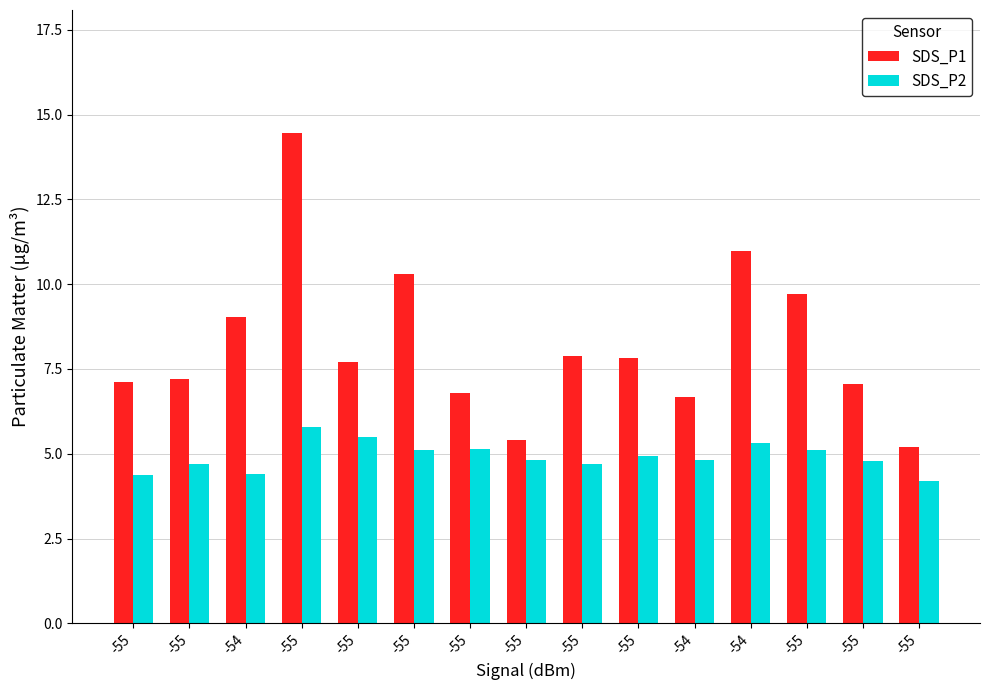

What is the value of the SDS_P2 bar at the 2nd from the left?

4.4